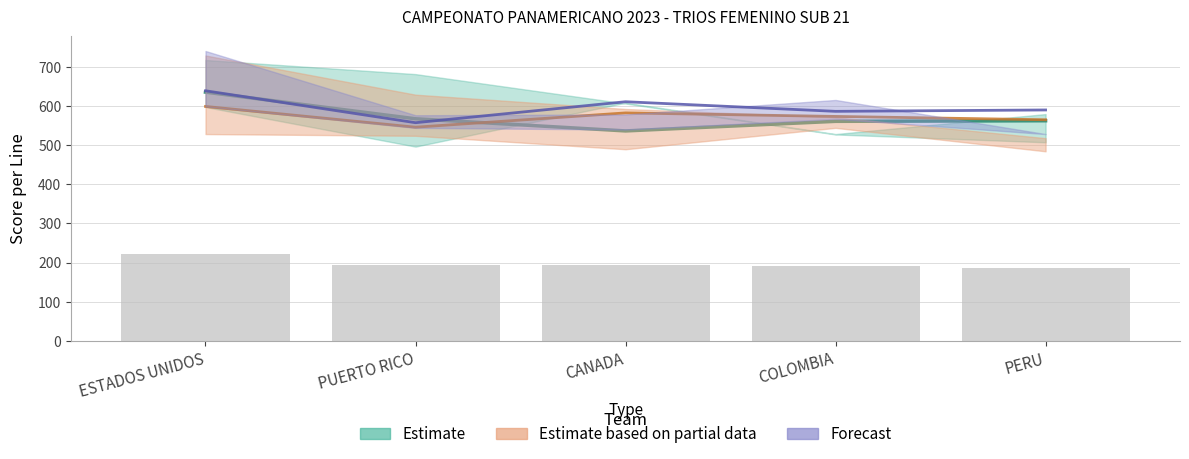

Where does the L1 series first go above 539?

ESTADOS UNIDOS